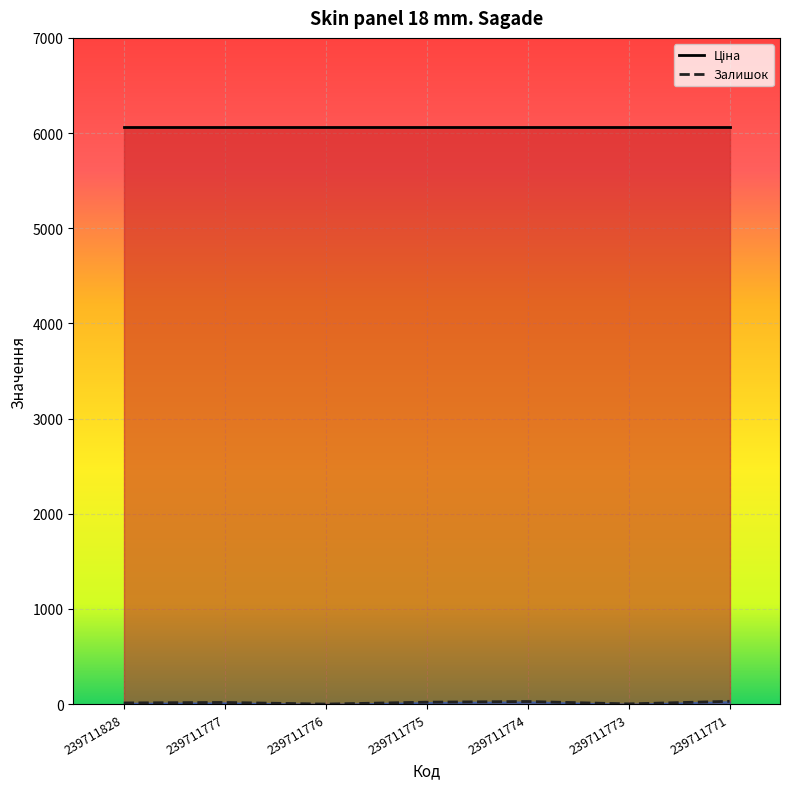

What is the change in value from 239711774 to 239711771?

+2